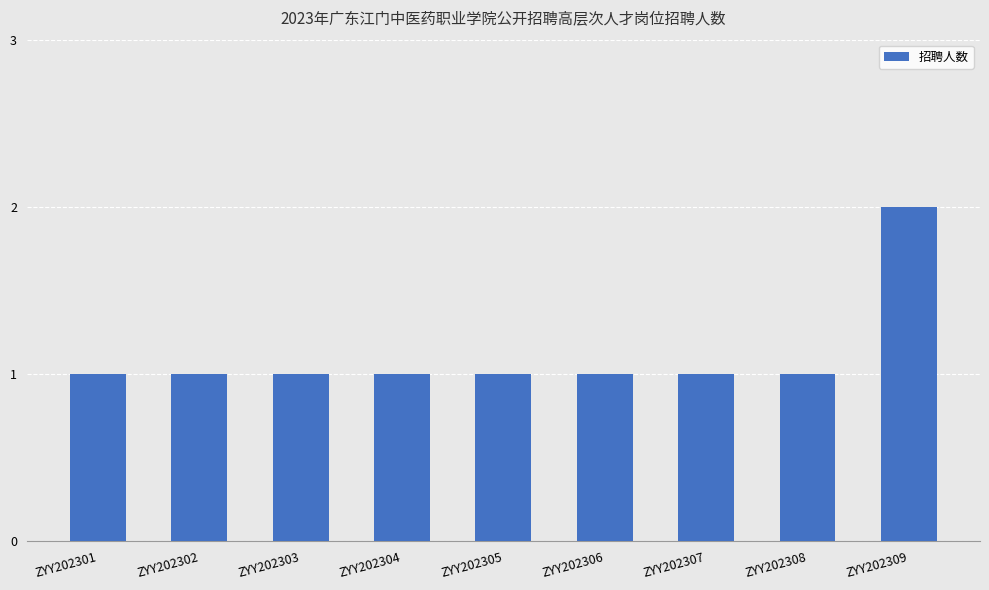

Reading left to right, transcribe all the data shown in this chart.

1	1	1	1	1	1	1	1	2